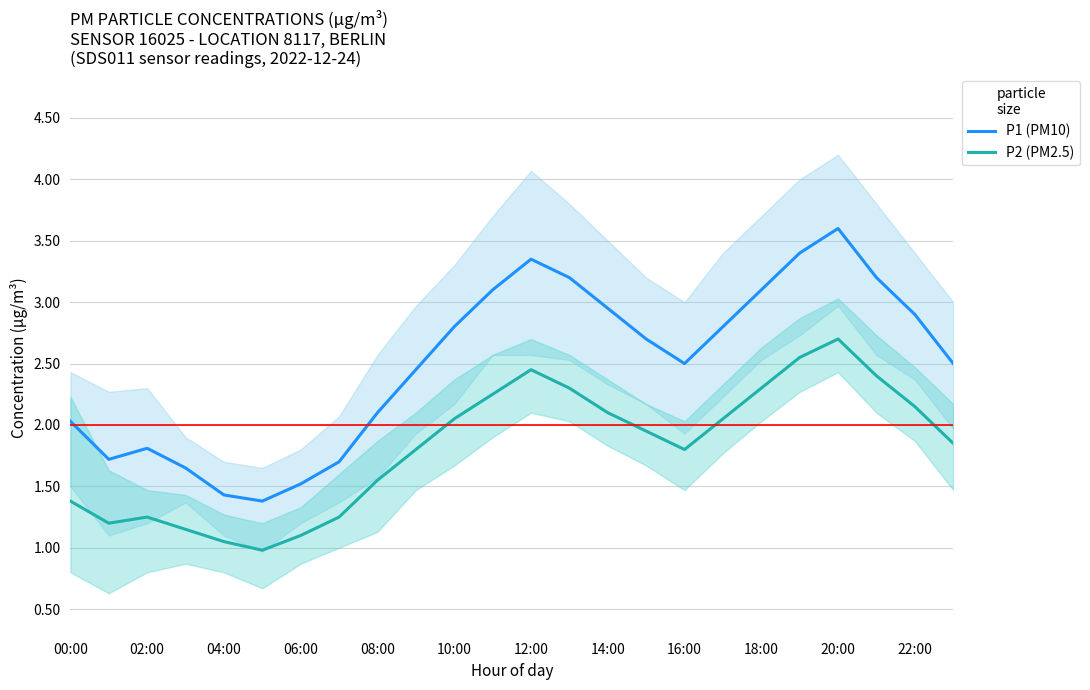

Is the value of P1 (PM10) at 14:00 greater than the value of P2 (PM2.5) at 06:00?

Yes